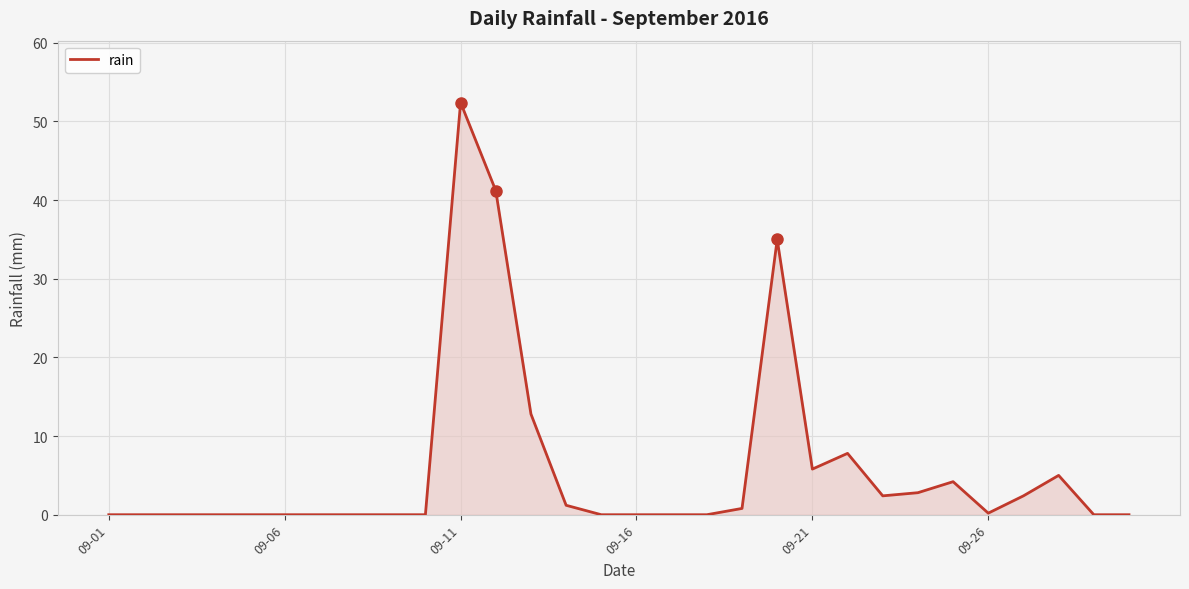

What is the maximum value shown in the chart?

52.4